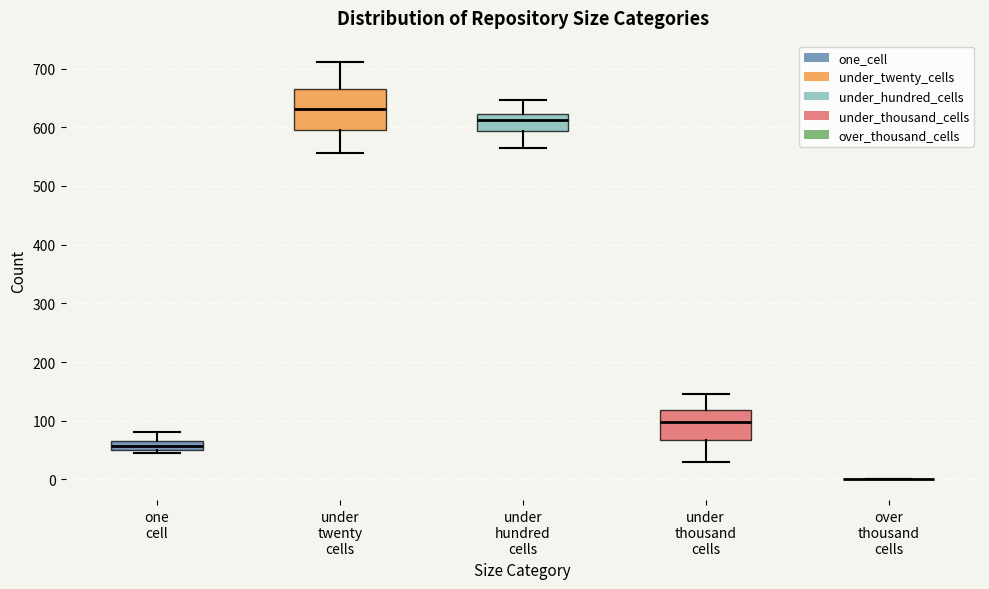

Which box is the tallest, from its lower edge to its upper edge?

under twenty cells